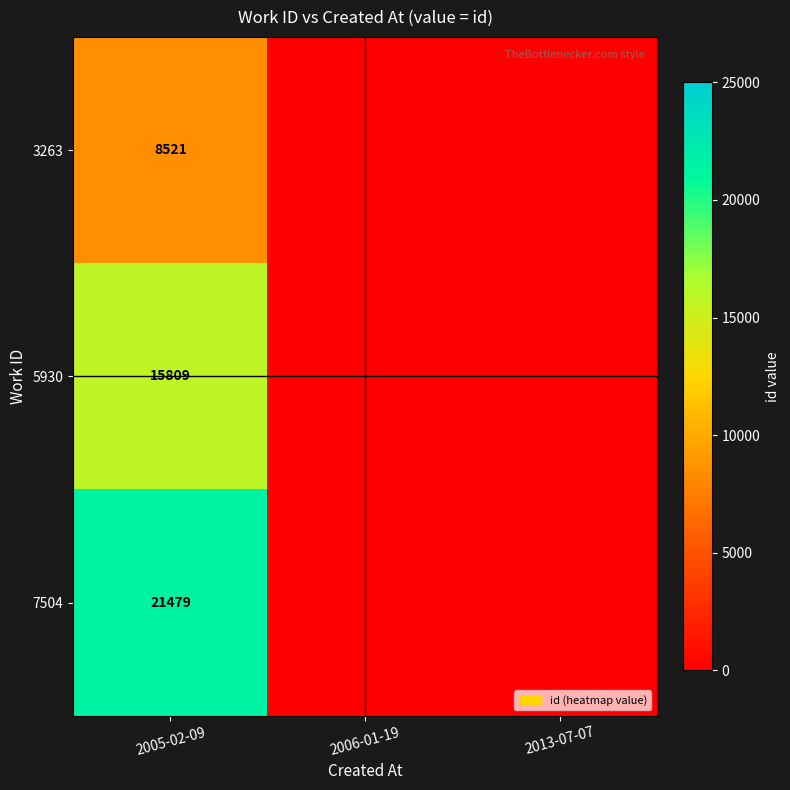

The 3263 series shows 8521 at 2005-02-09. True or false?

True